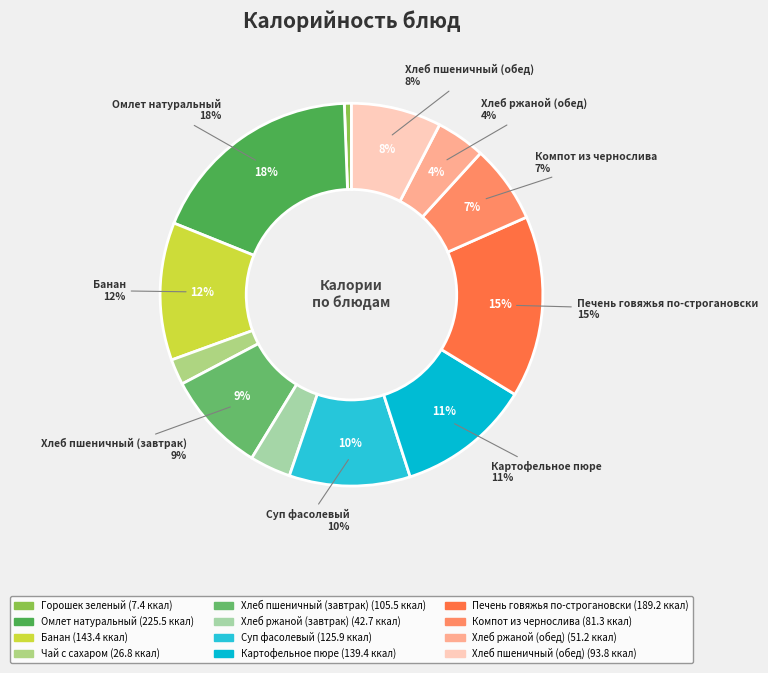

Rank the categories by value from lowest to highest.

Горошек зеленый, Чай с сахаром, Хлеб ржаной (завтрак), Хлеб ржаной (обед), Компот из чернослива, Хлеб пшеничный (обед), Хлеб пшеничный (завтрак), Суп фасолевый, Картофельное пюре, Банан, Печень говяжья по-строгановски, Омлет натуральный